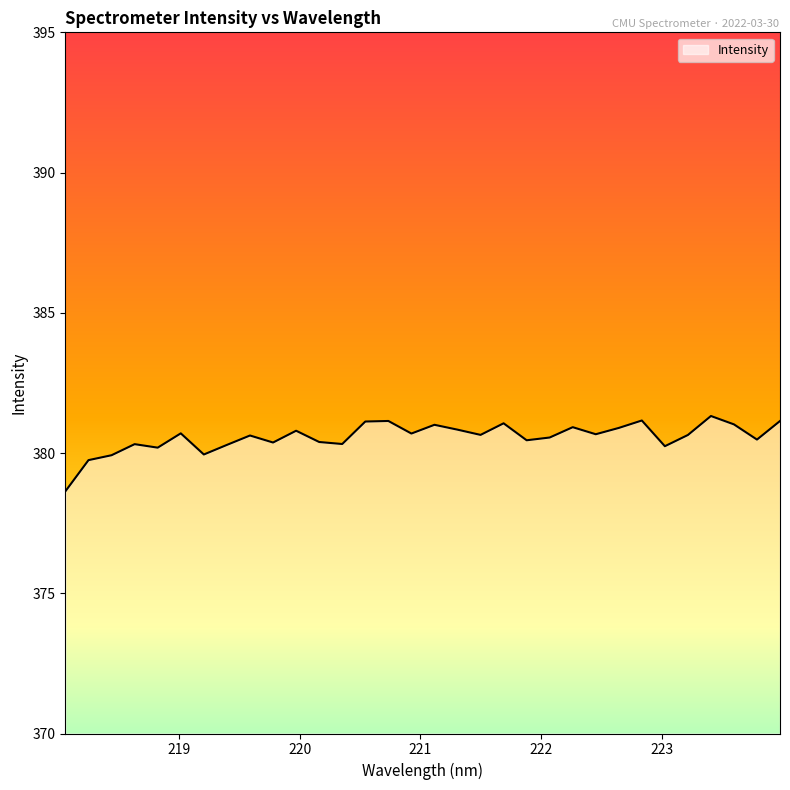

What is the greatest value displayed?

381.3